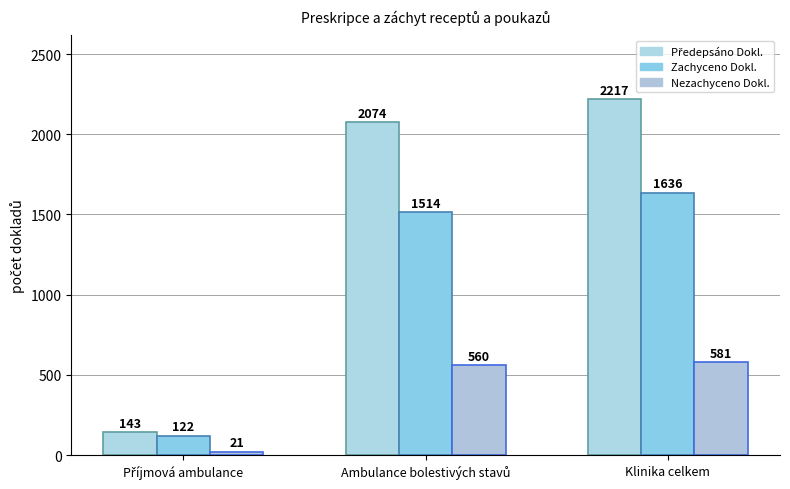

How many groups of bars are there?

3